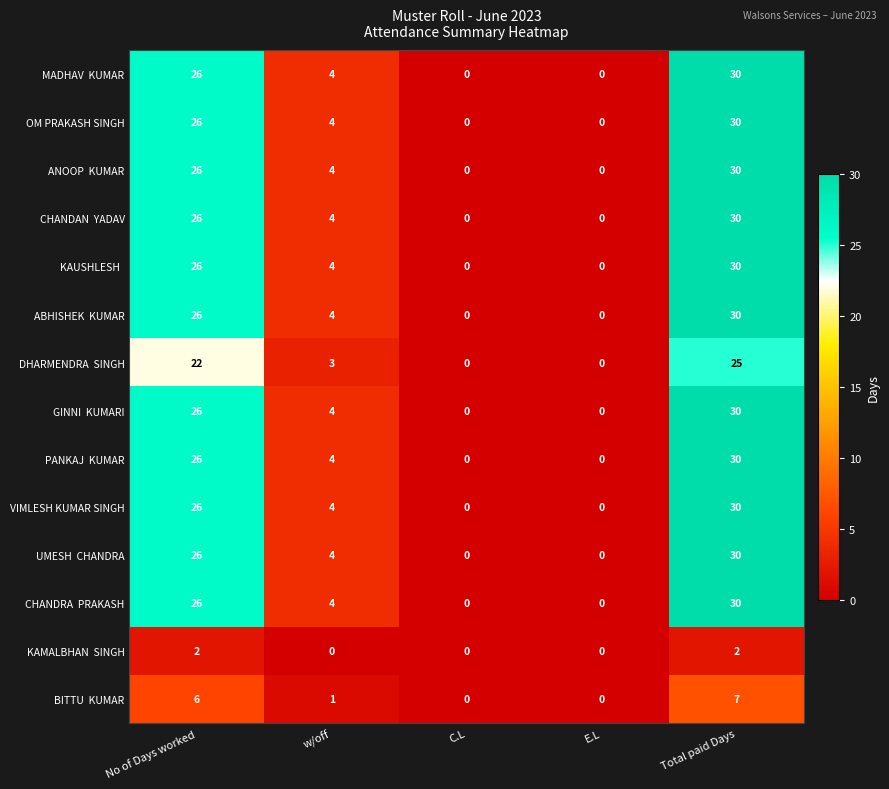

What is the maximum value shown in the chart?

30